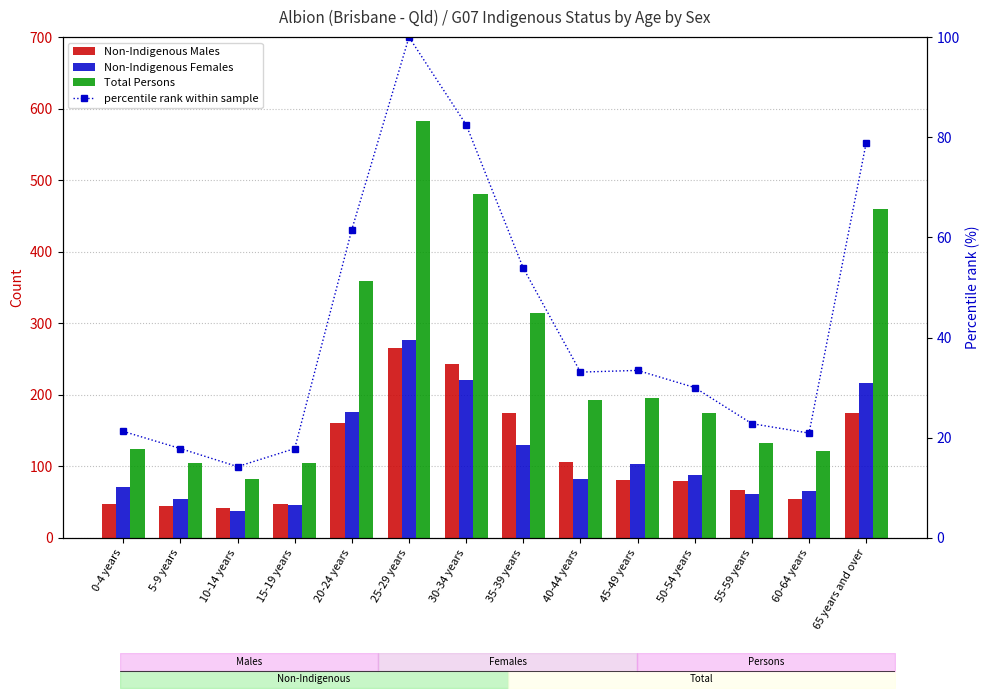

The Total Persons series shows 314.0 at 35-39 years. True or false?

True